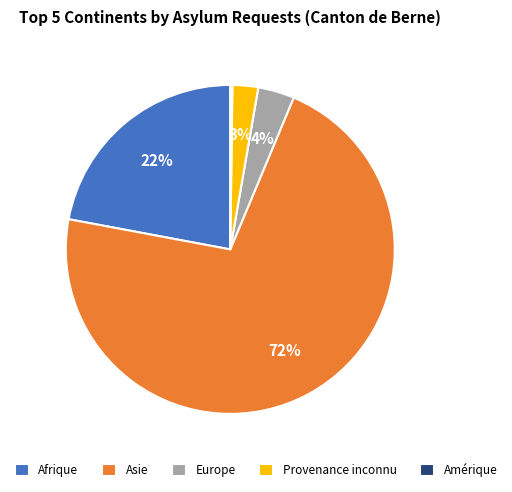

What is the majority slice?

Asie